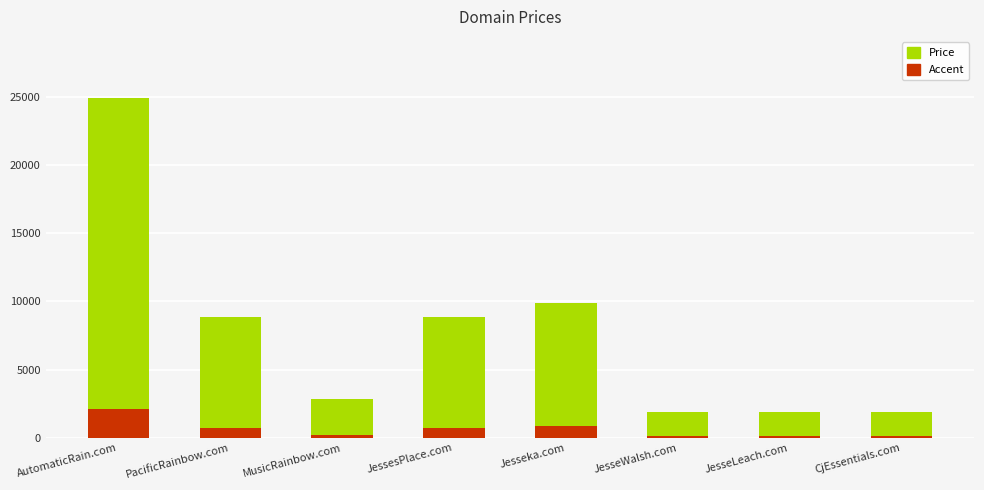

Count the number of data series in this chart.

1